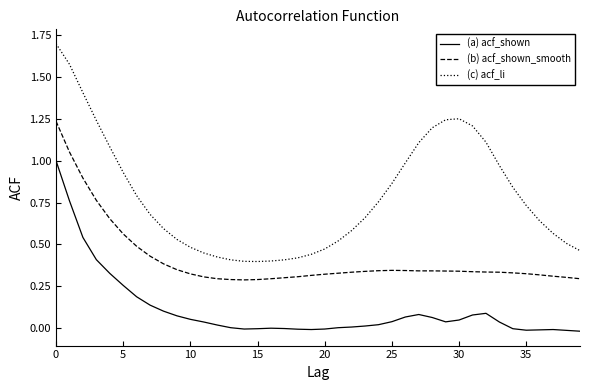

Which series has the widest spread of values?

(c) acf_li